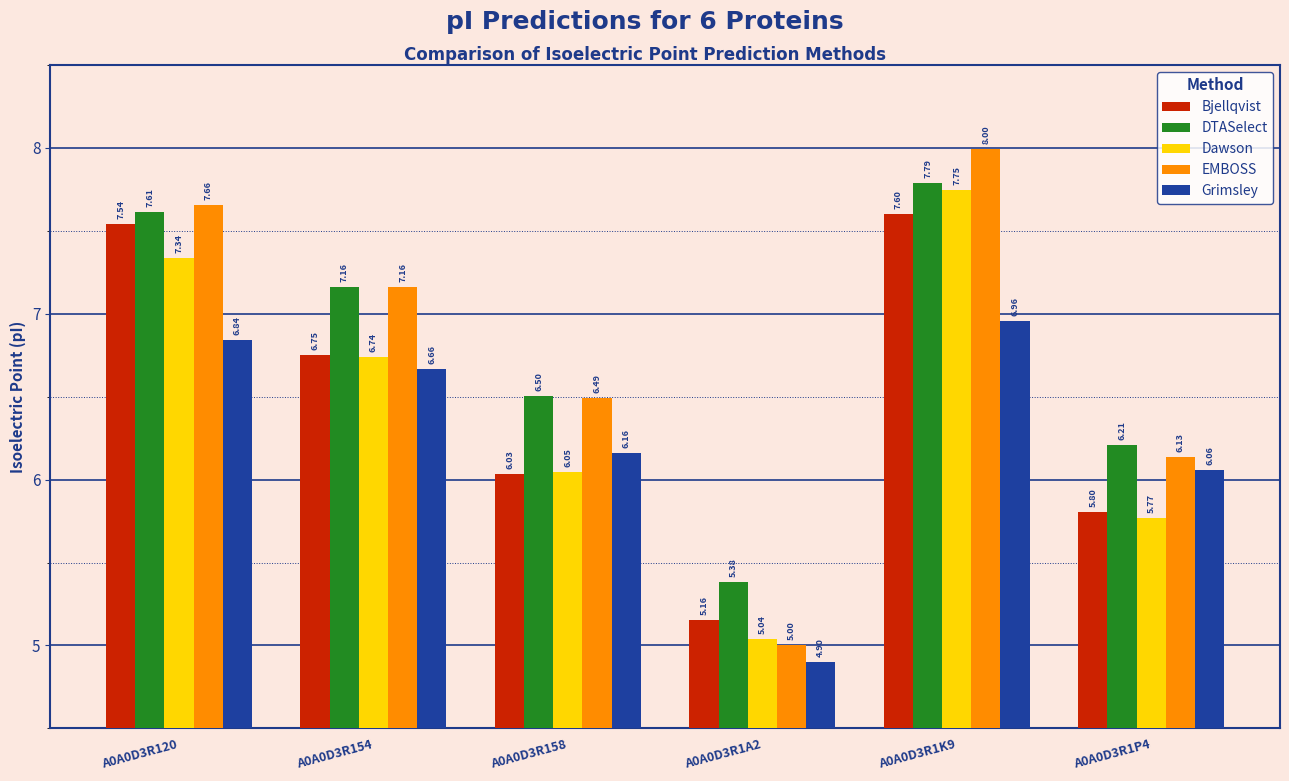

How many bars are there in total?

30